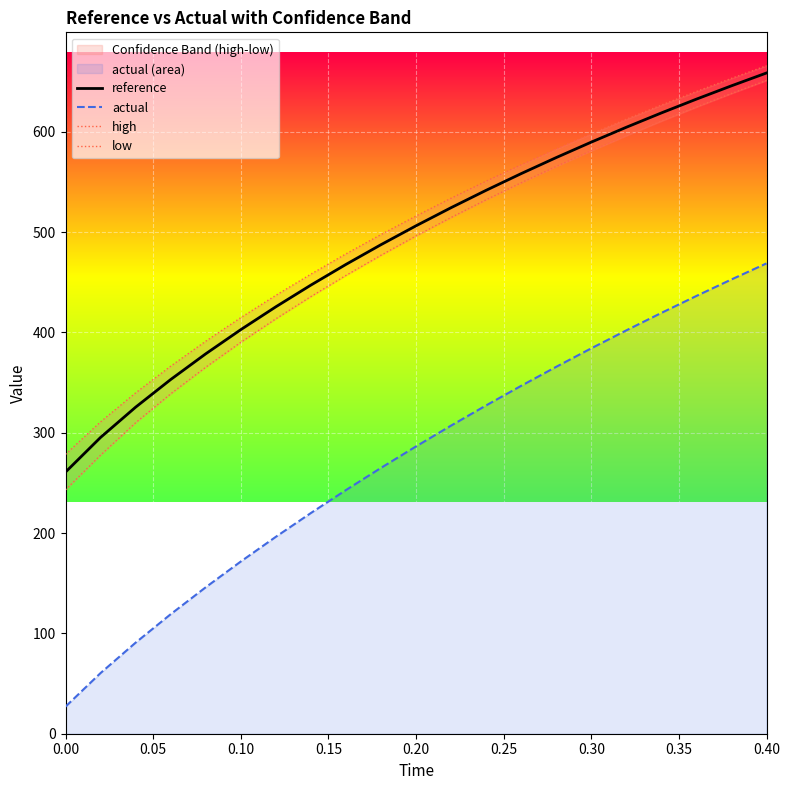

How many values in the low series are below 496?

10